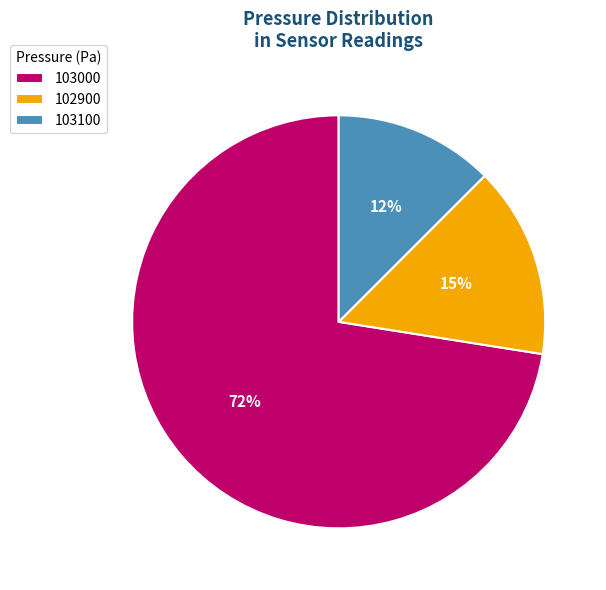

Which has a higher value, 103100 or 103000?

103000